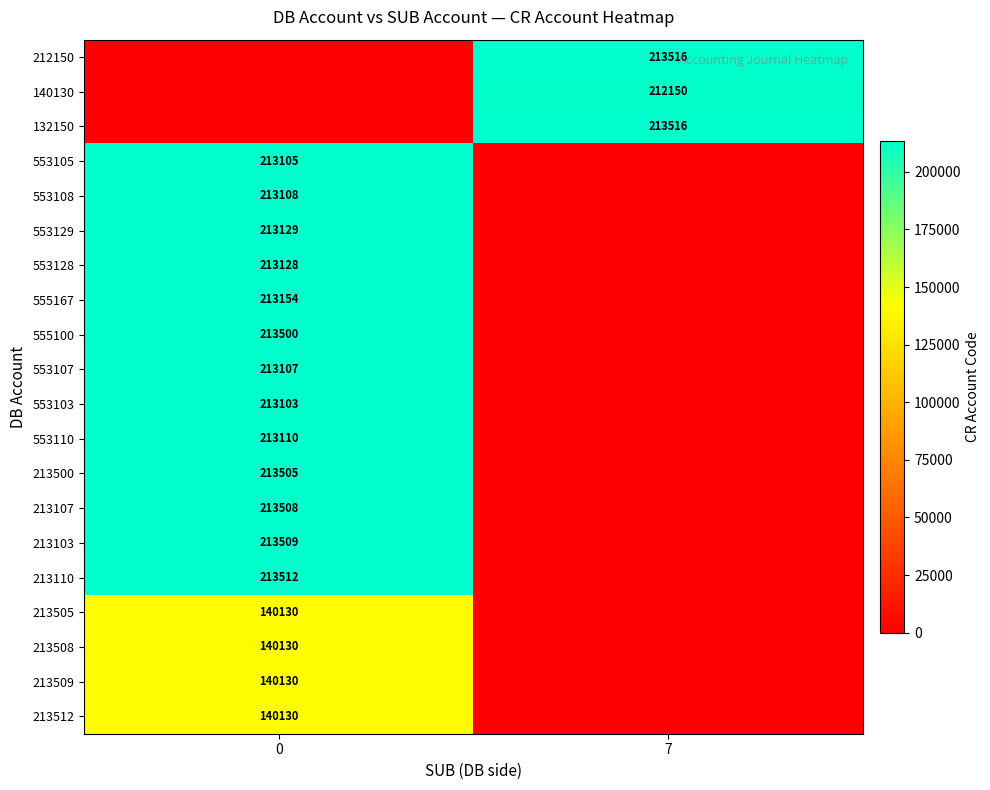

The 555100 series shows 143024 at 0. True or false?

False